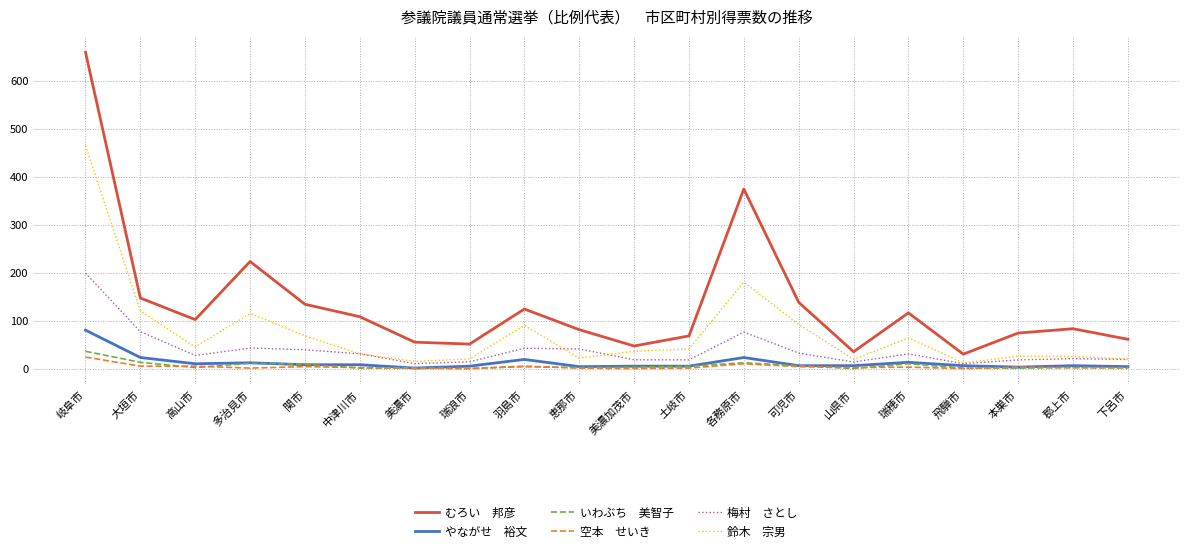

What is the maximum value shown in the chart?

659.0